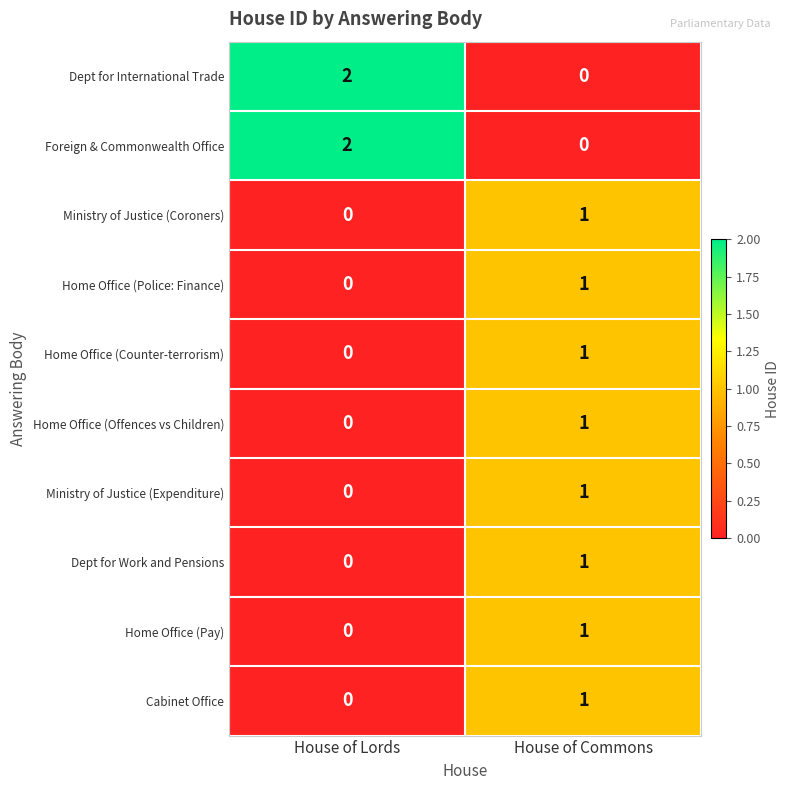

What is the total value across all series at House of Lords?

4